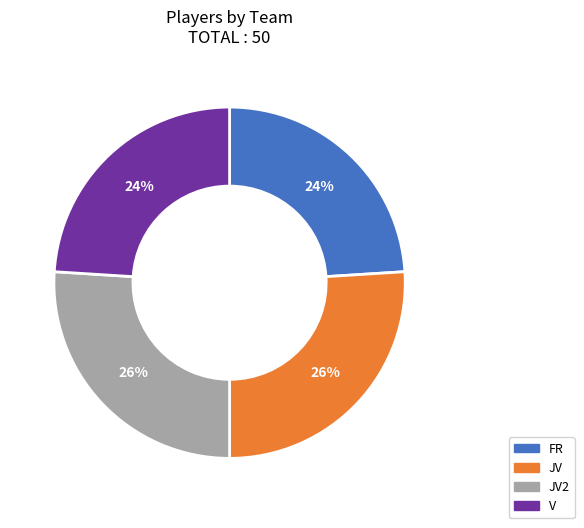

To the nearest percent, what is the average slice percentage?

25%